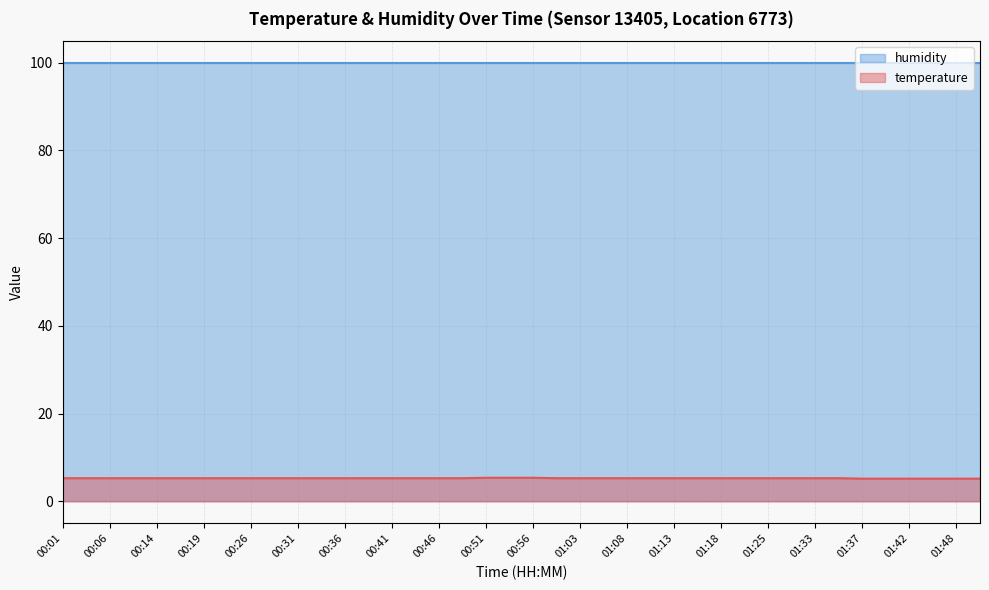

What position from the right is 01:18?

12